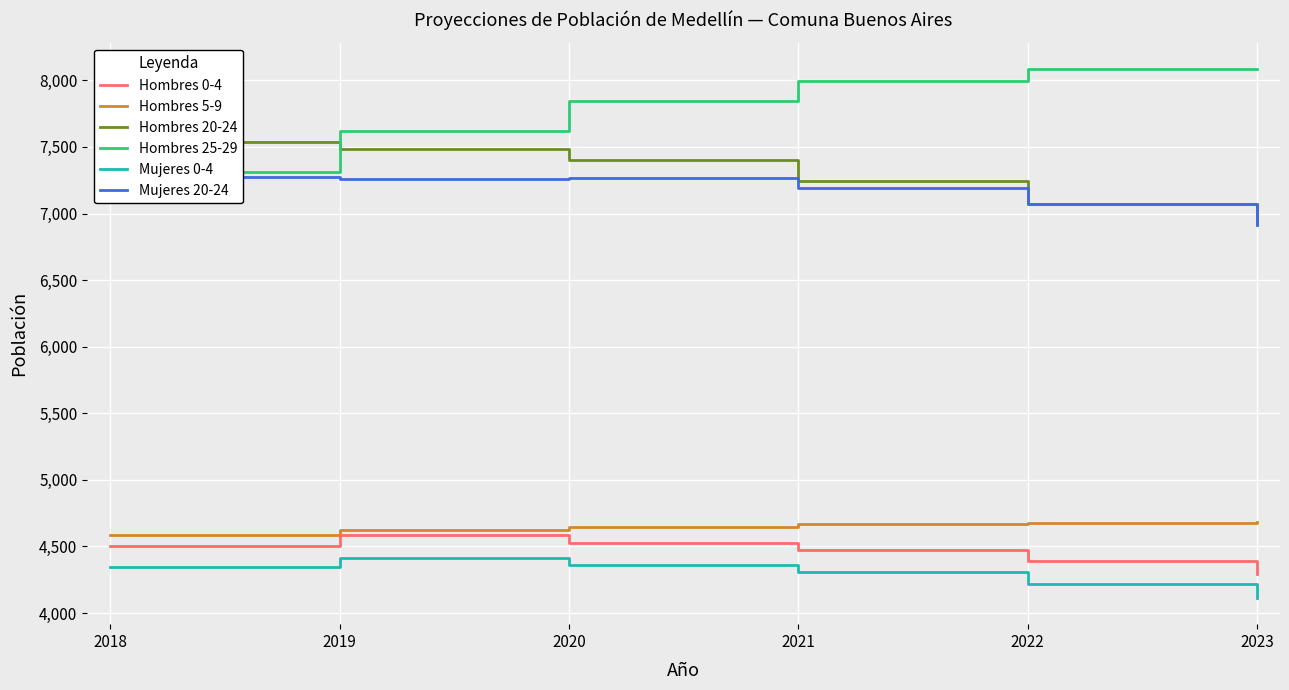

What is the greatest value displayed?

8085